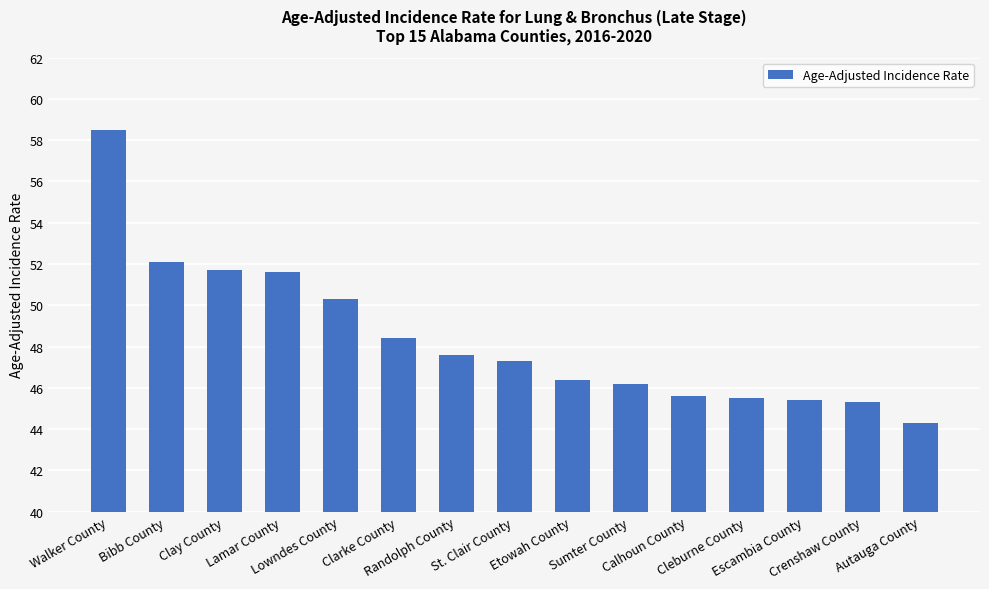

The chart shows a value of 75.0 at Bibb County. True or false?

False